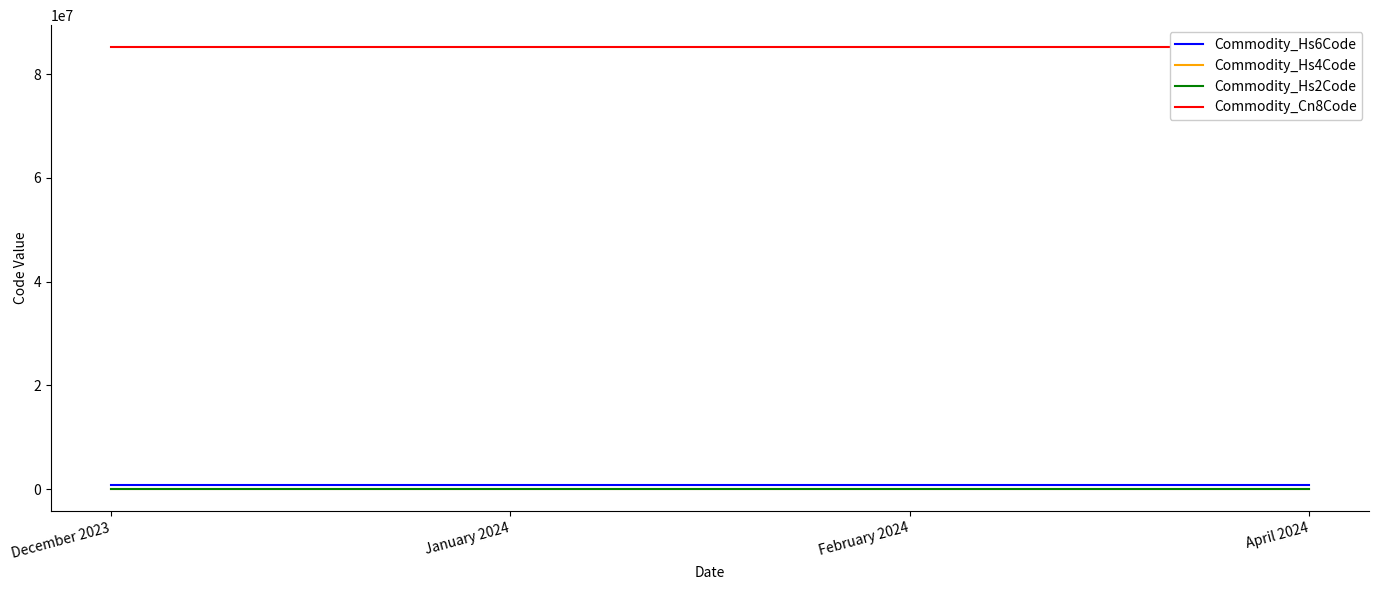

What is the value of the Commodity_Hs4Code point at the 3rd from the left?

8516